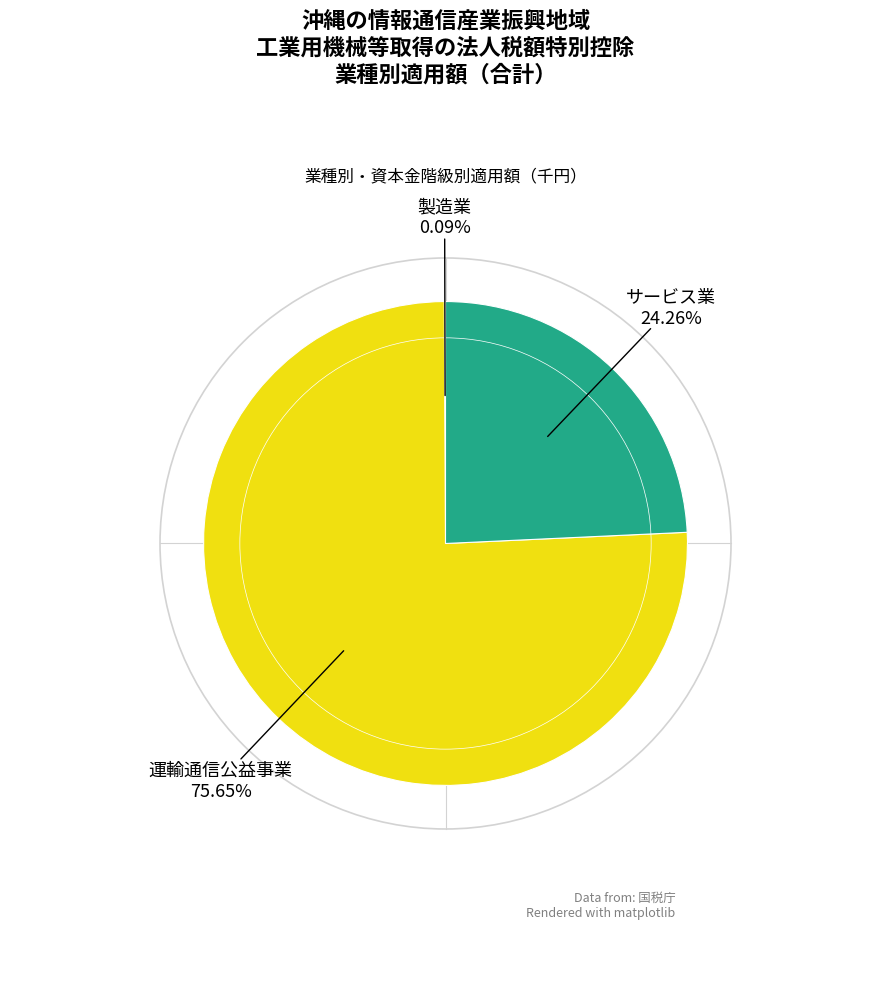

Does any single category account for the majority?

Yes